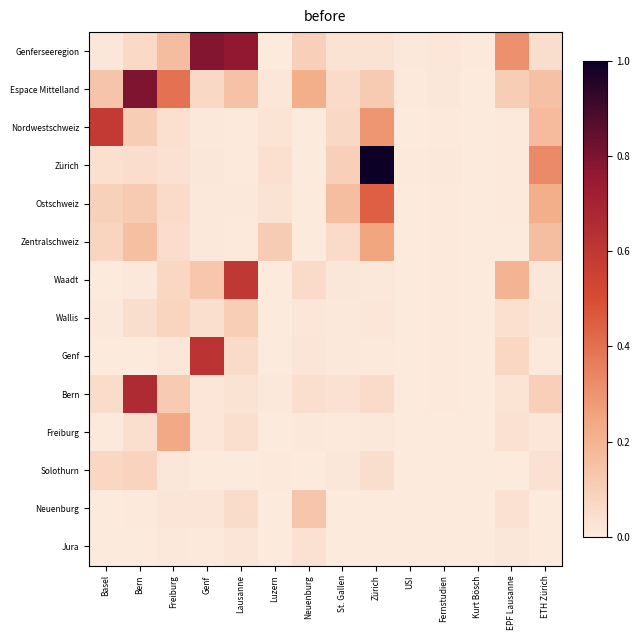

Between USI and Luzern, which is larger?

USI